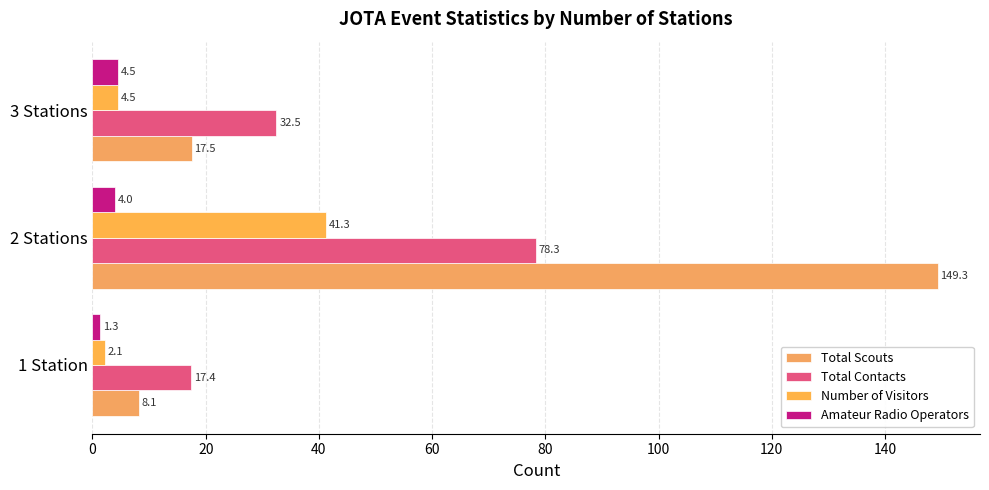

Rank the series by their average value, from lowest to highest.

Amateur Radio Operators, Number of Visitors, Total Contacts, Total Scouts